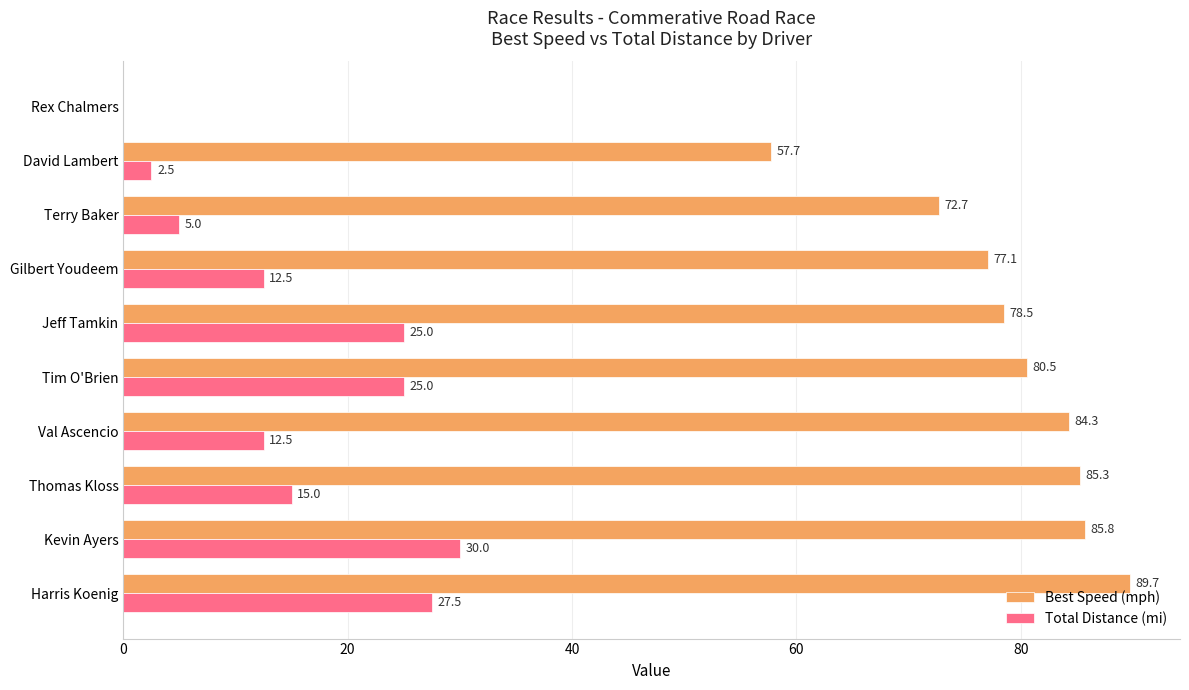

What is the greatest value displayed?

89.7